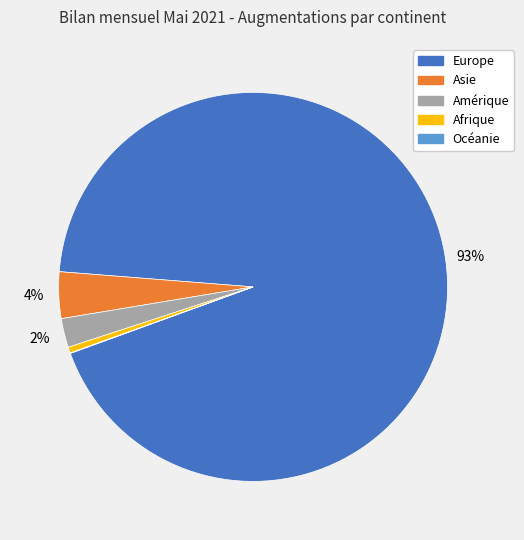

Which has a higher value, Afrique or Asie?

Asie